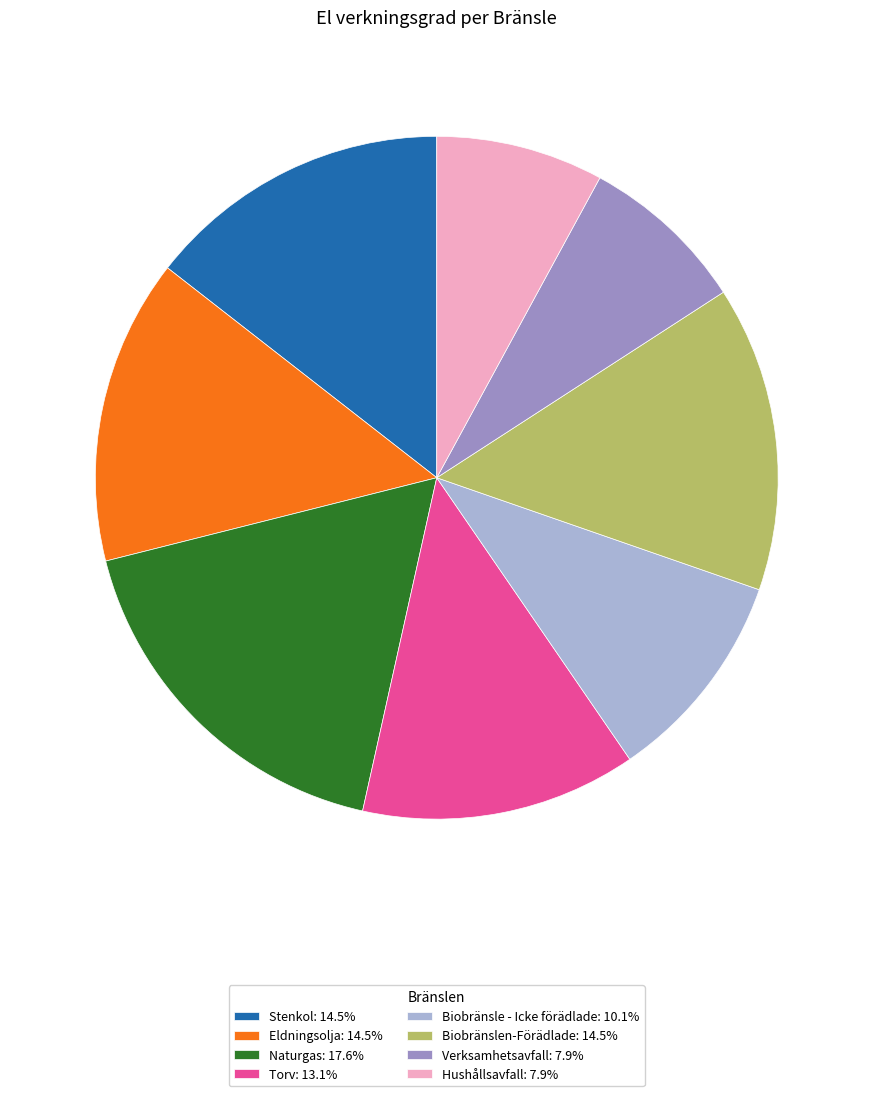

Is Hushållsavfall the majority of the pie?

No